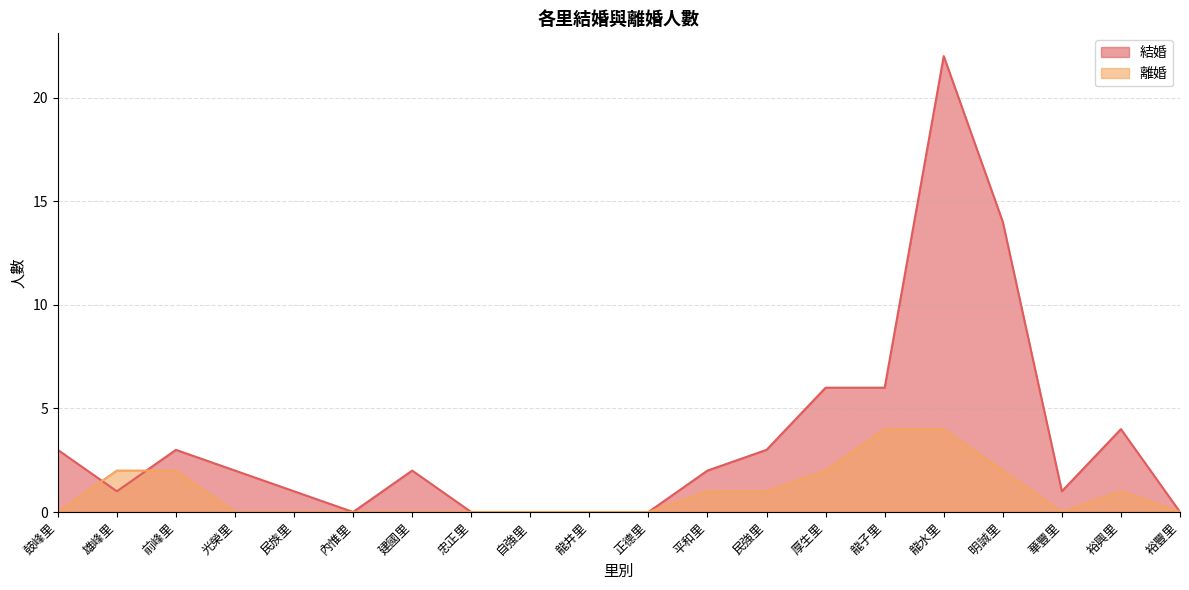

Reading left to right, extract all data points from this chart.

結婚: 3	1	3	2	1	0	2	0	0	0	0	2	3	6	6	22	14	1	4	0
離婚: 0	2	2	0	0	0	0	0	0	0	0	1	1	2	4	4	2	0	1	0